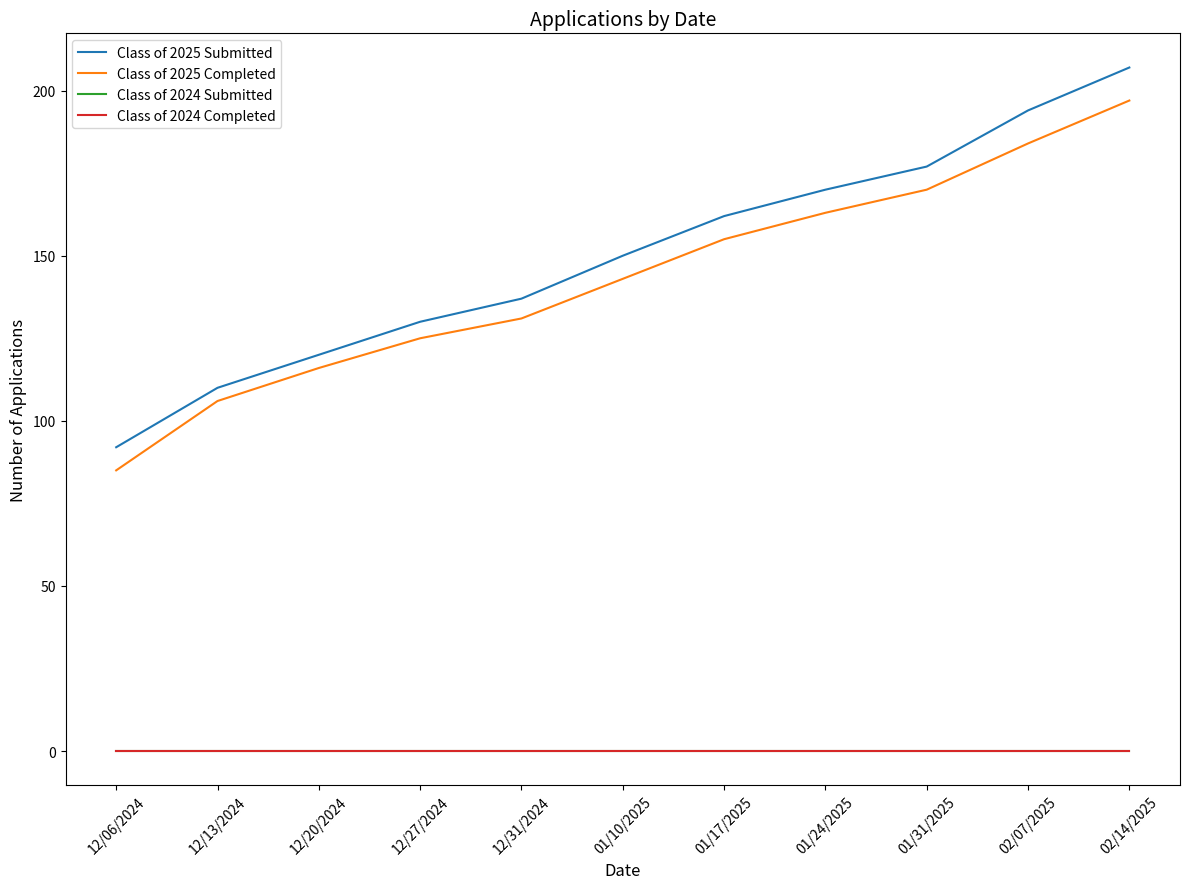

What is the minimum value for Class of 2025 Submitted?

92